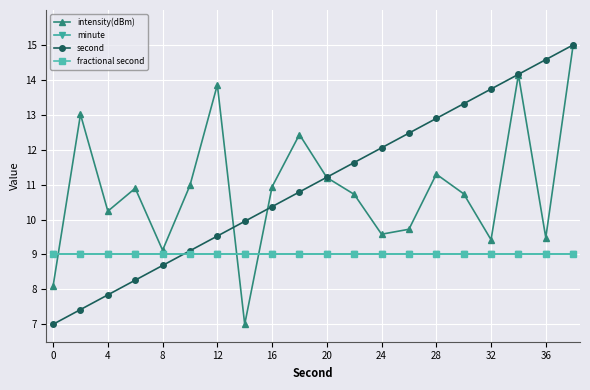

Does the chart have visible grid lines?

Yes